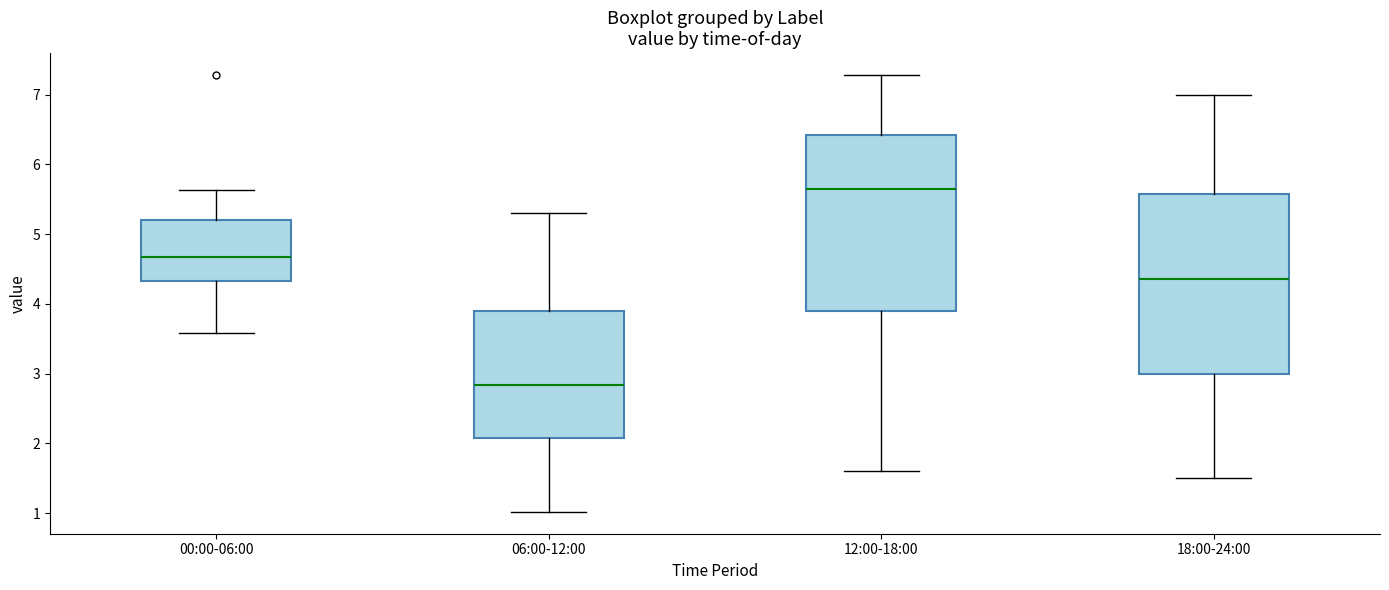

Reading left to right, read every box against the y-axis: the position of its median line, the range the box covers, and the ends of its whiskers. The values are not printed on the chart, so give them approximately, as read against the axis.

00:00-06:00: median 4.7, box 4.3 to 5.2, whiskers 3.6 to 5.6
06:00-12:00: median 2.8, box 2.1 to 3.9, whiskers 1.0 to 5.3
12:00-18:00: median 5.7, box 3.9 to 6.4, whiskers 1.6 to 7.3
18:00-24:00: median 4.4, box 3.0 to 5.6, whiskers 1.5 to 7.0